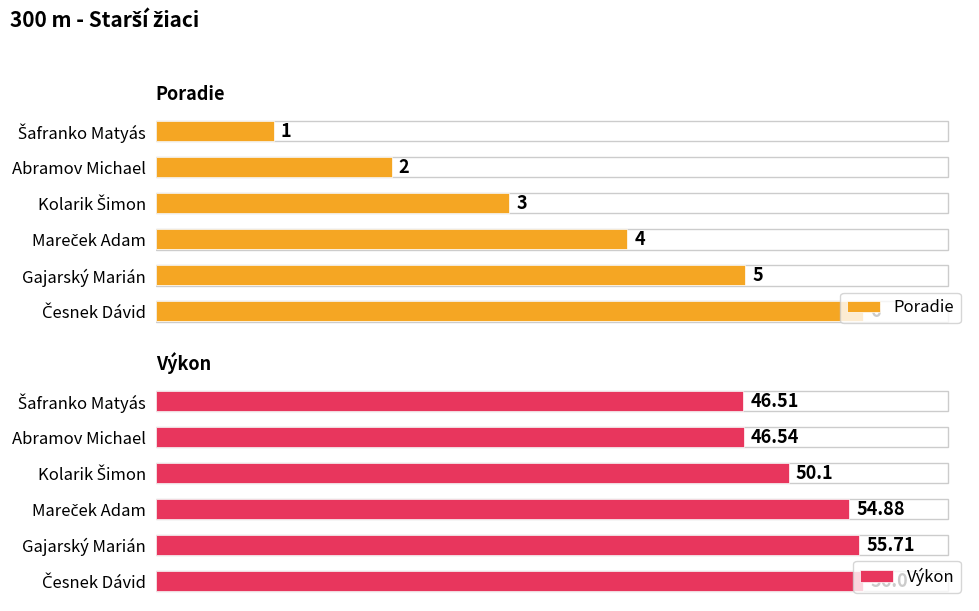

How many values in the Výkon series are below 54?

3